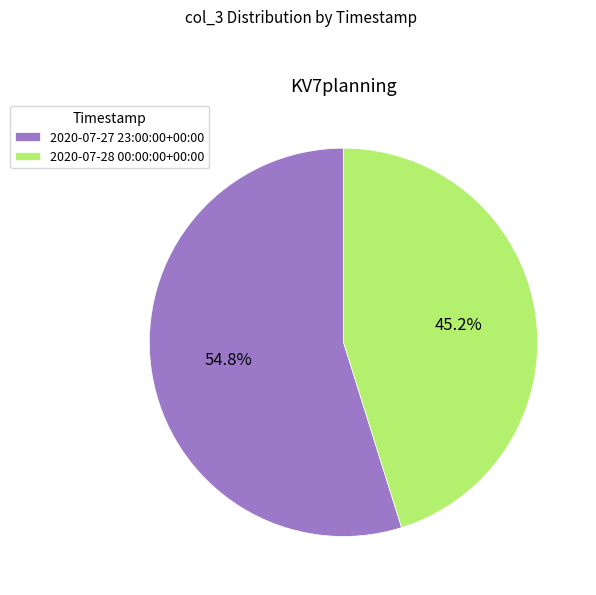

To the nearest percent, what is the difference between the largest and smallest slice percentages?

10%